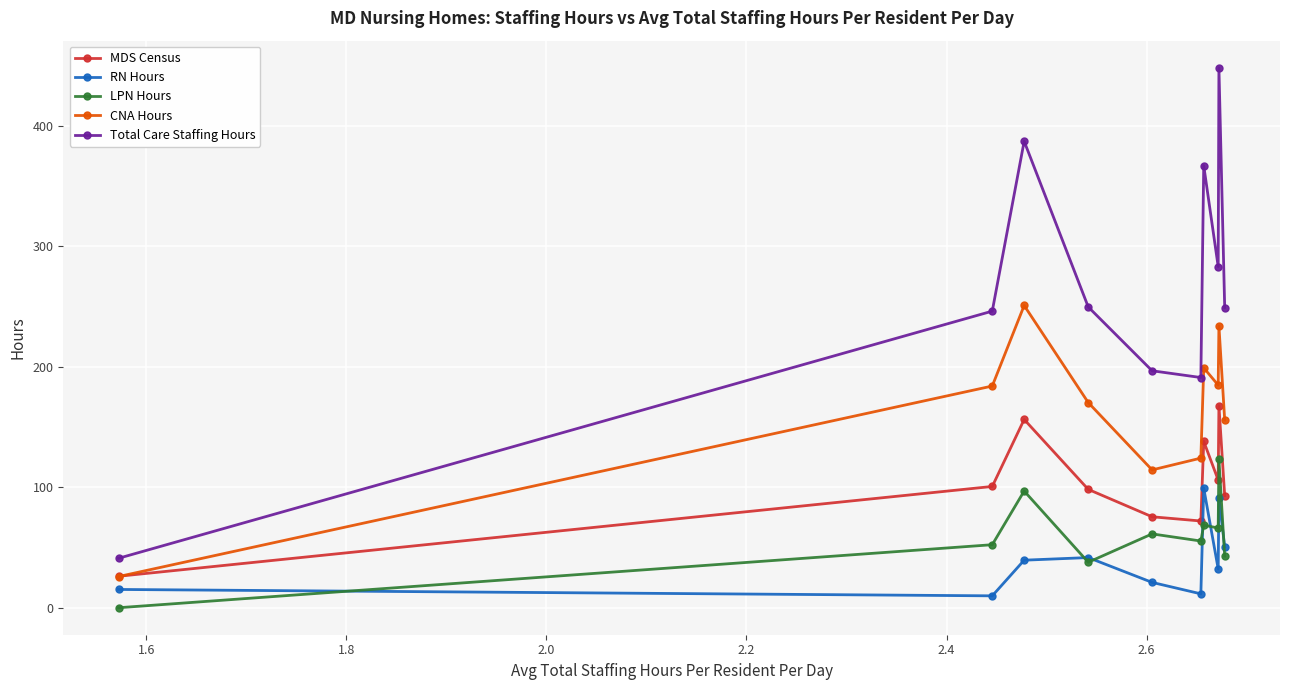

What is the greatest value displayed?

448.4